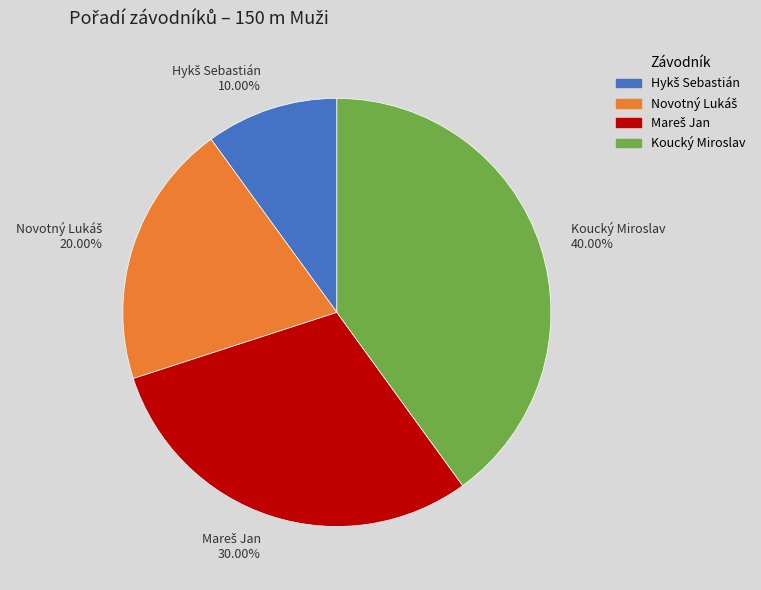

Count the number of slices in the pie.

4